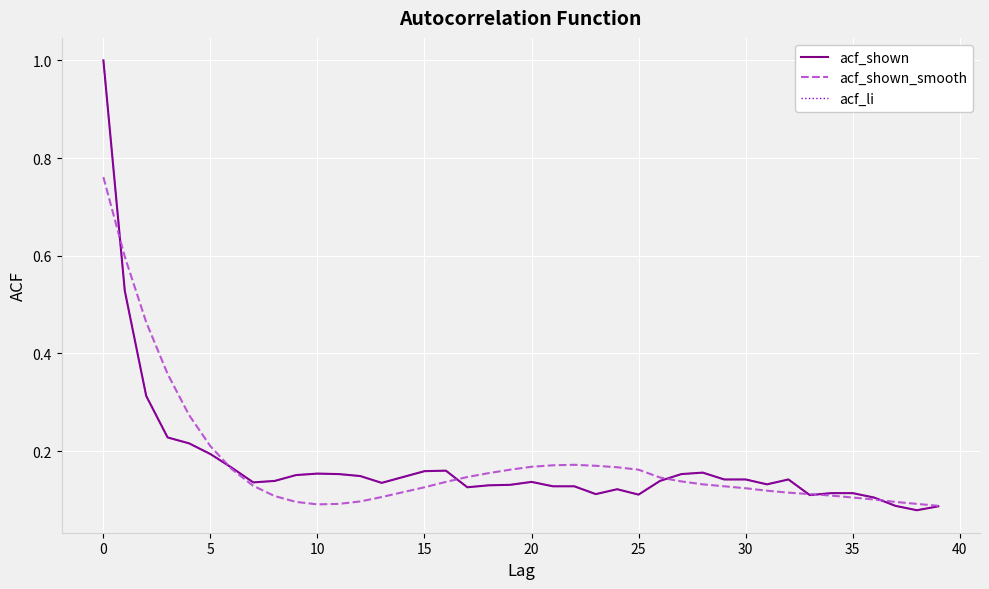

Reading right to left, what are all the values shown in this chart?

acf_shown: 0.1	0.1	0.1	0.1	0.1	0.1	0.1	0.1	0.1	0.1	0.1	0.2	0.2	0.1	0.1	0.1	0.1	0.1	0.1	0.1	0.1	0.1	0.1	0.2	0.2	0.1	0.1	0.1	0.2	0.2	0.2	0.1	0.1	0.2	0.2	0.2	0.2	0.3	0.5	1.0
acf_shown_smooth: 0.1	0.1	0.1	0.1	0.1	0.1	0.1	0.1	0.1	0.1	0.1	0.1	0.1	0.1	0.2	0.2	0.2	0.2	0.2	0.2	0.2	0.2	0.1	0.1	0.1	0.1	0.1	0.1	0.1	0.1	0.1	0.1	0.1	0.2	0.2	0.3	0.4	0.5	0.6	0.8
acf_li: 0.1	0.1	0.1	0.1	0.1	0.1	0.1	0.1	0.1	0.1	0.1	0.2	0.2	0.1	0.1	0.1	0.1	0.1	0.1	0.1	0.1	0.1	0.1	0.2	0.2	0.1	0.1	0.1	0.2	0.2	0.2	0.1	0.1	0.2	0.2	0.2	0.2	0.3	0.5	1.0